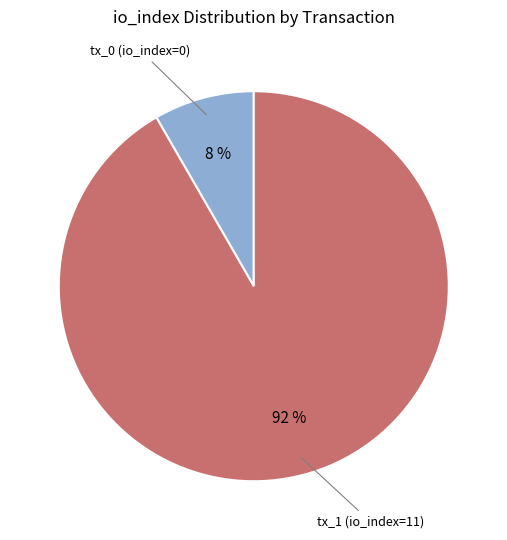

Does any single category account for the majority?

Yes